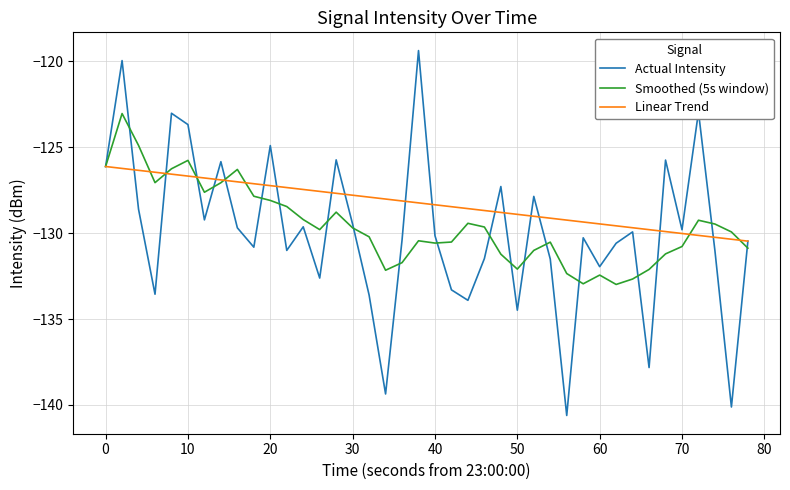

What is the greatest value displayed?

-119.4